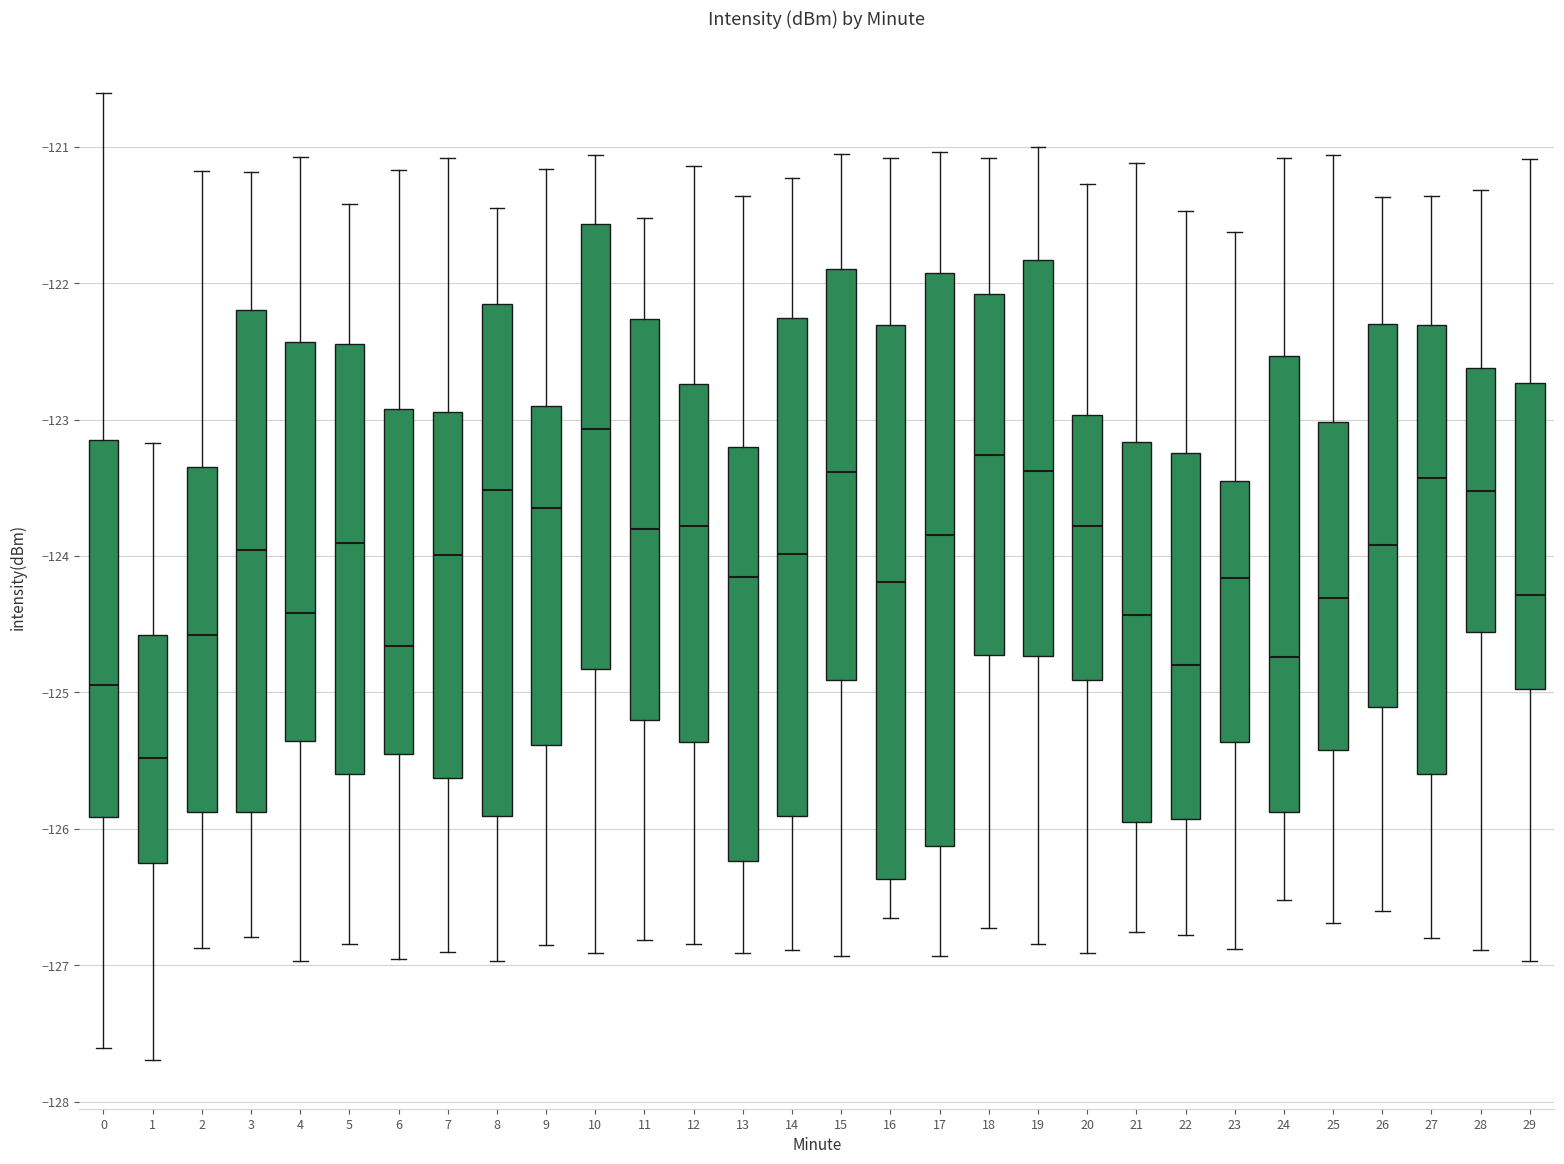

Comparing the boxes themselves (not the whiskers), which one is the tallest?

17